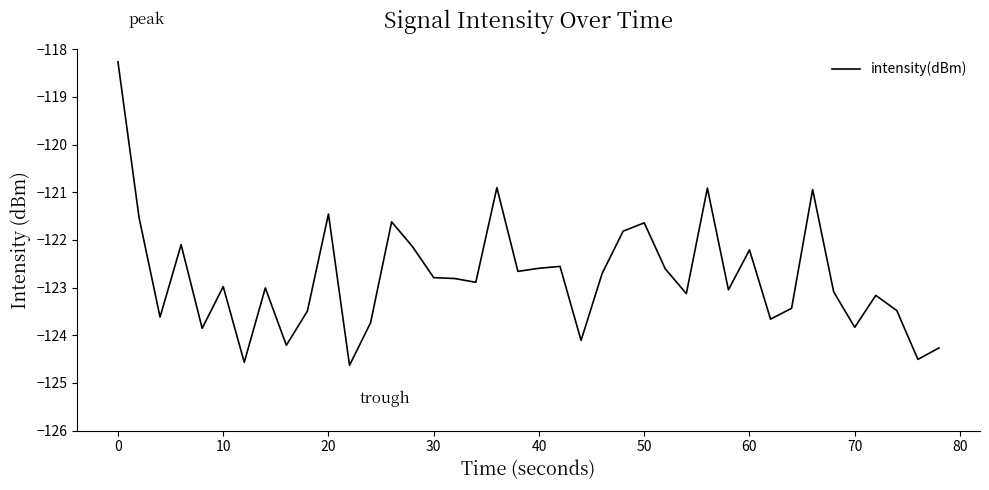

What is the difference between the maximum and minimum values?

6.4